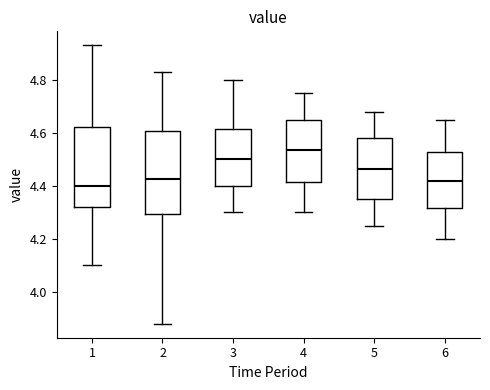

Which box has the highest median line?

4